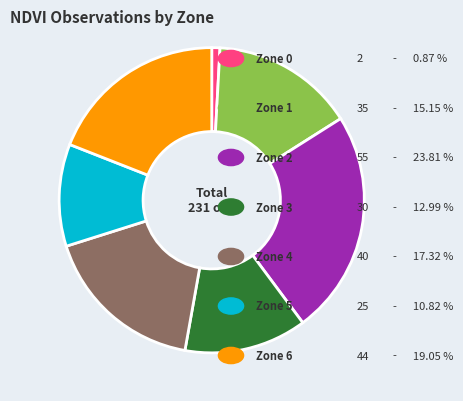

Is there any slice that represents more than half of the pie?

No